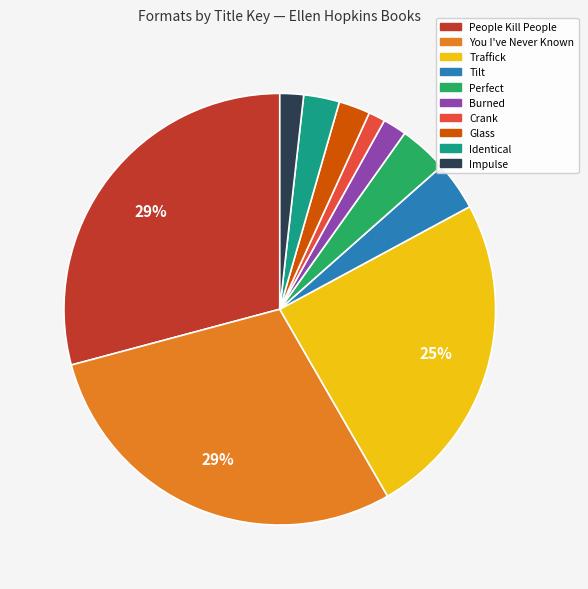

The Burned slice represents 2% of the pie. True or false?

True